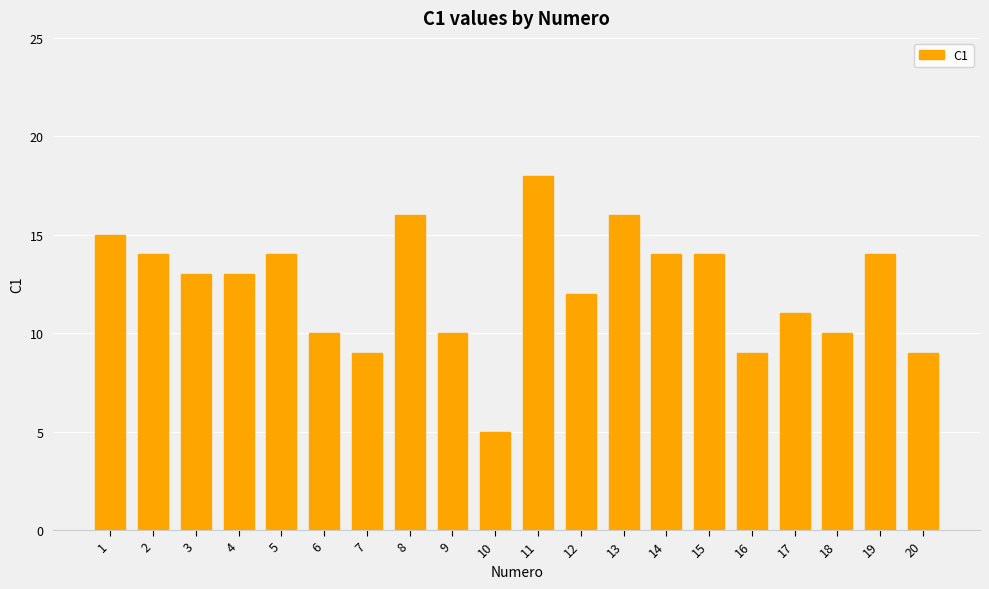

How many data points does each series have?

20